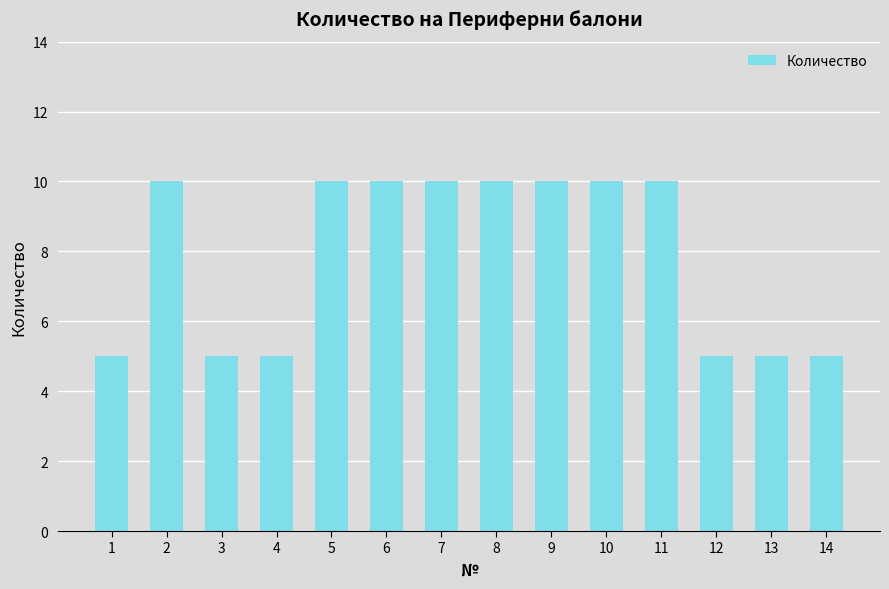

Is it true that the value at 7 is 10?

True